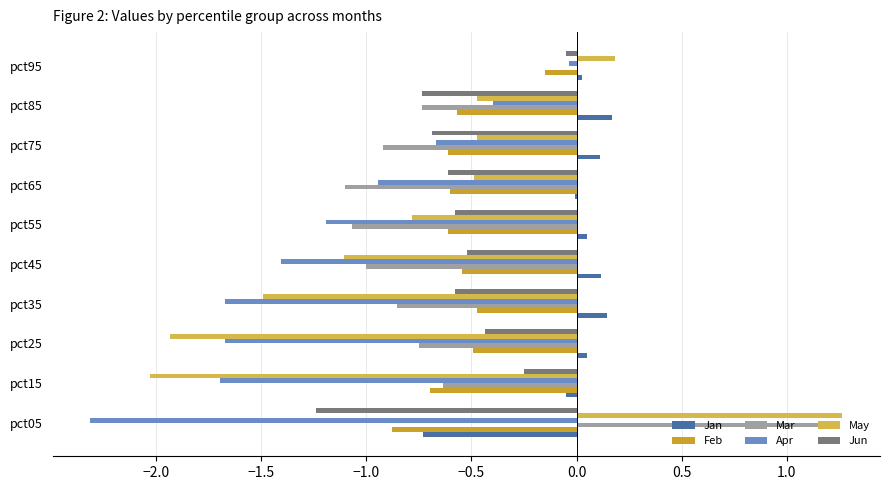

At which label does May reach its peak?

pct05